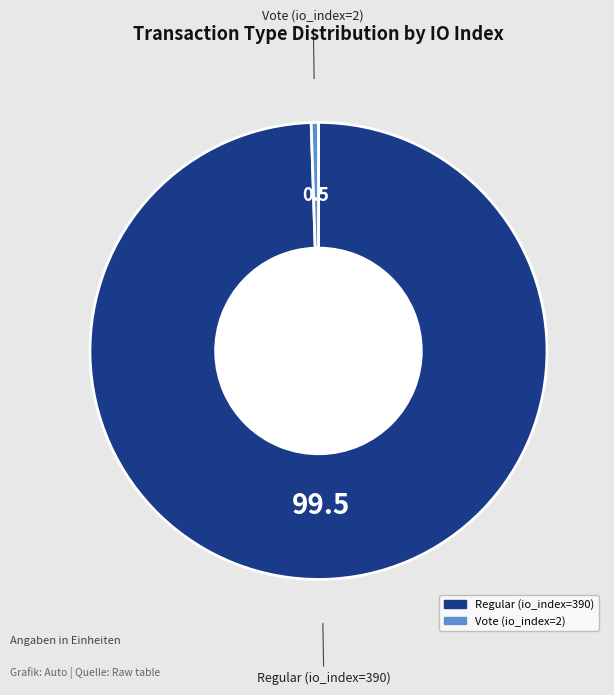

Rank the categories by value from lowest to highest.

Vote (io_index=2), Regular (io_index=390)